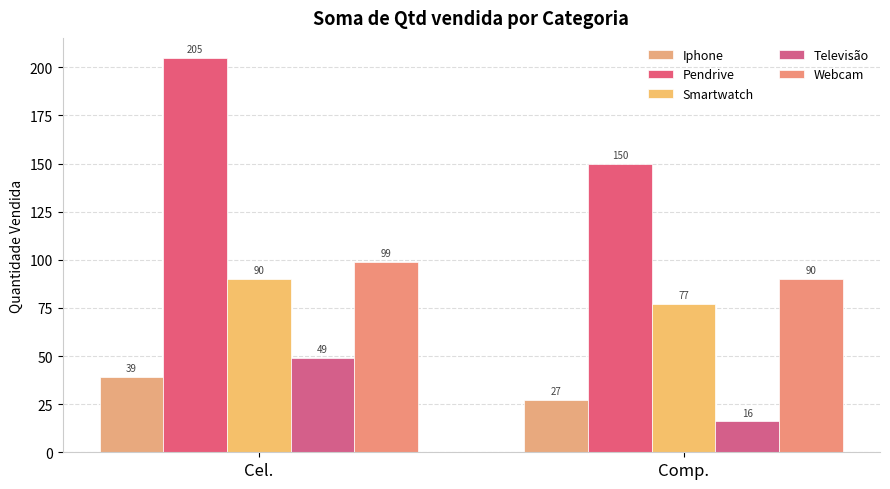

Count the number of data series in this chart.

5